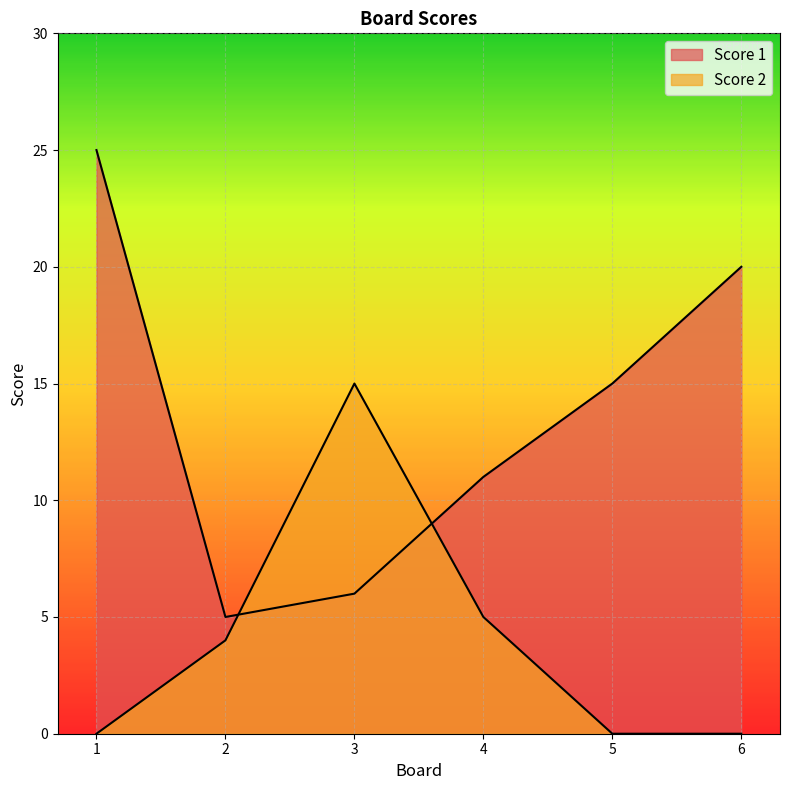

At which label is Score 1 closest to 15?

5